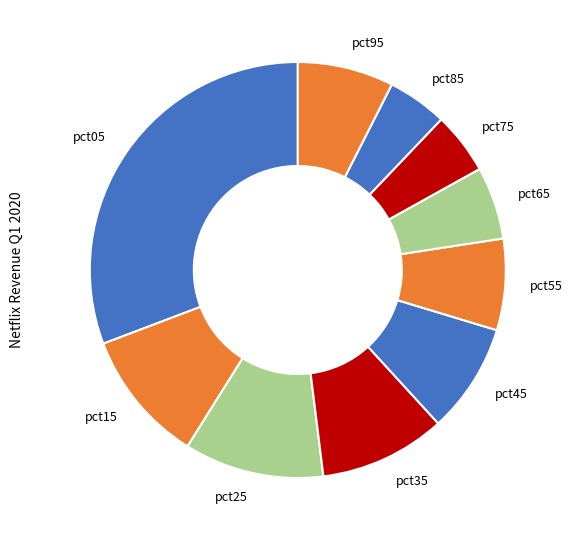

True or false: pct45 accounts for 23% of the total.

False